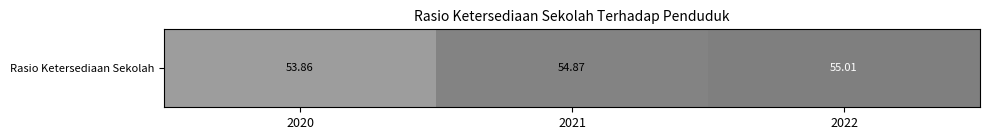

What is the change in value from 2021 to 2022?

+0.1